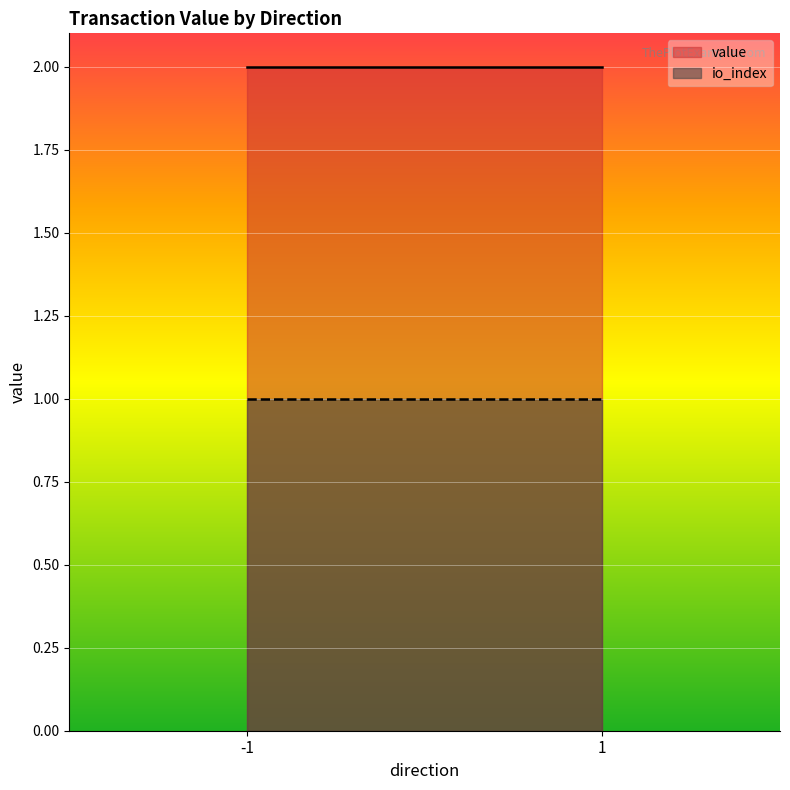

The value of io_index at 1 is 1.4. True or false?

False